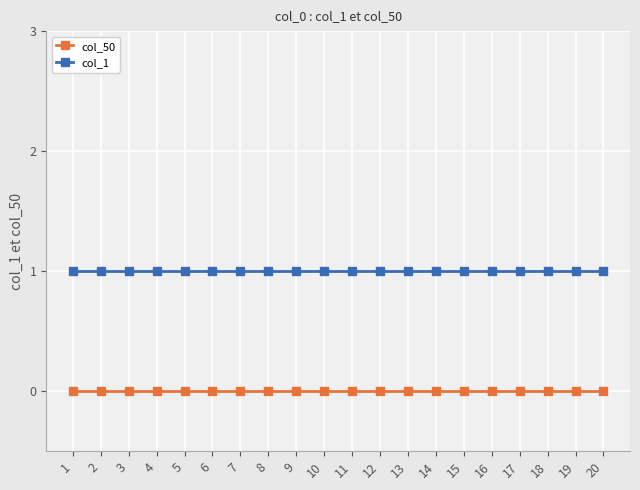

What is the maximum value shown in the chart?

1